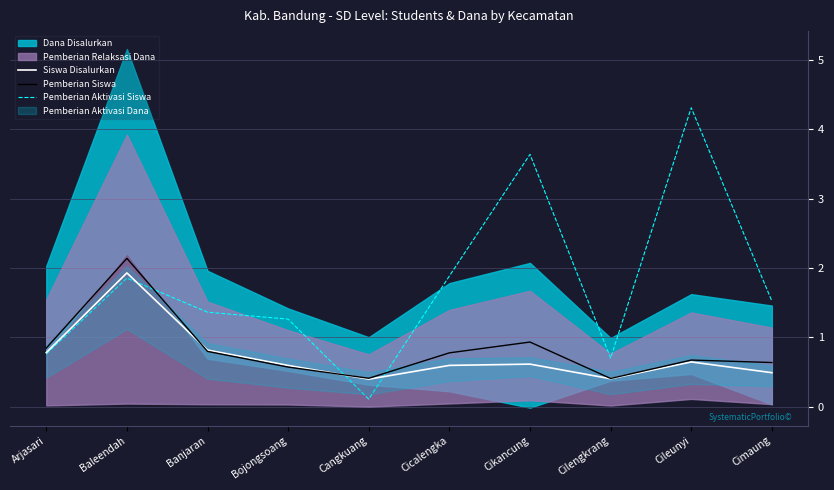

Count the Siswa Disalurkan values in the range 0 to 1.

9